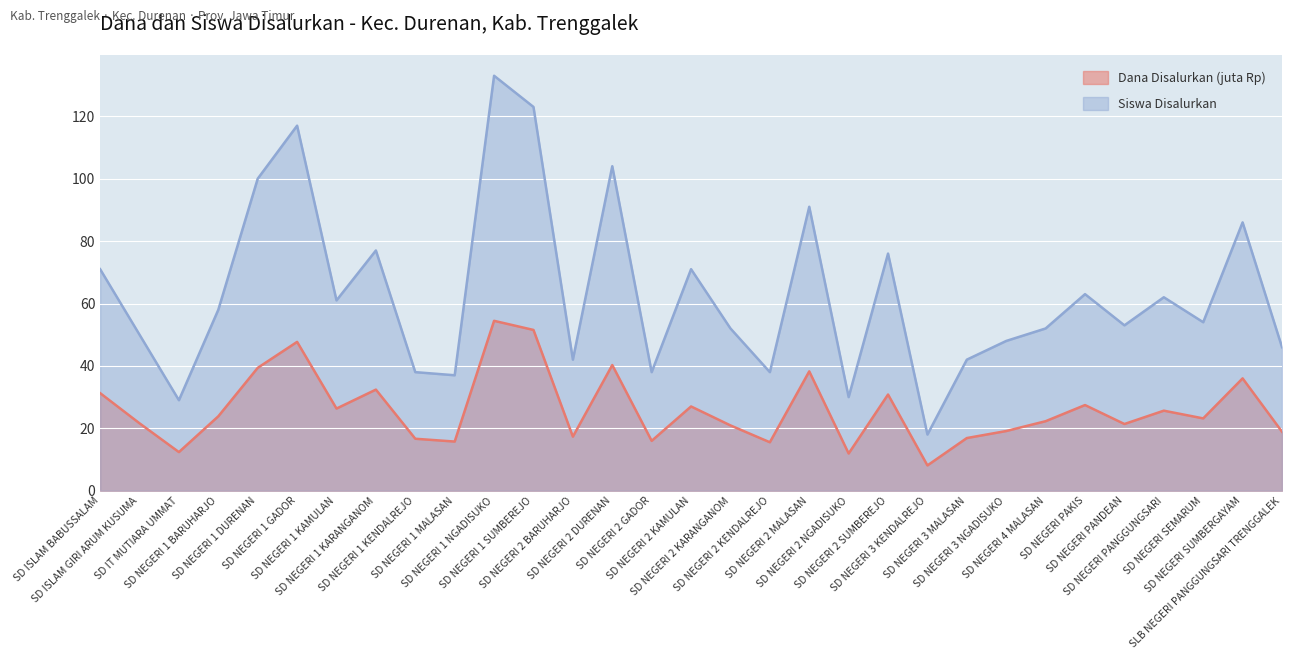

What is the total value across all series at SD NEGERI 3 NGADISUKO?

67.1